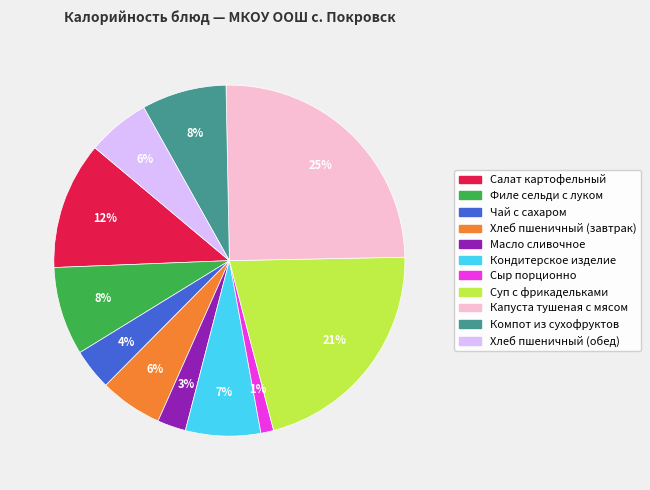

To the nearest percent, what is the combined percentage of Филе сельди с луком and Кондитерское изделие?

15%